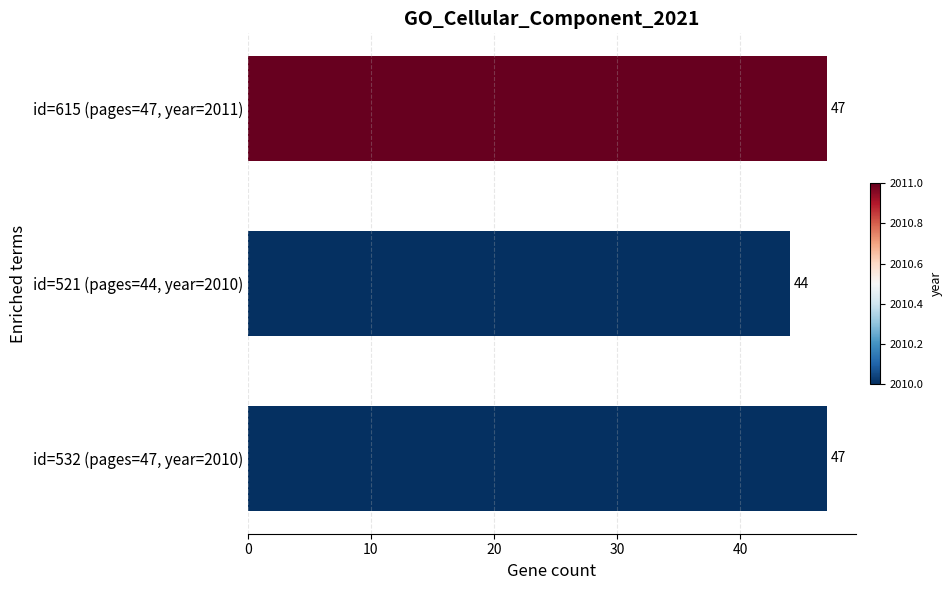

Which has a higher value, id=521 (pages=44, year=2010) or id=615 (pages=47, year=2011)?

id=615 (pages=47, year=2011)